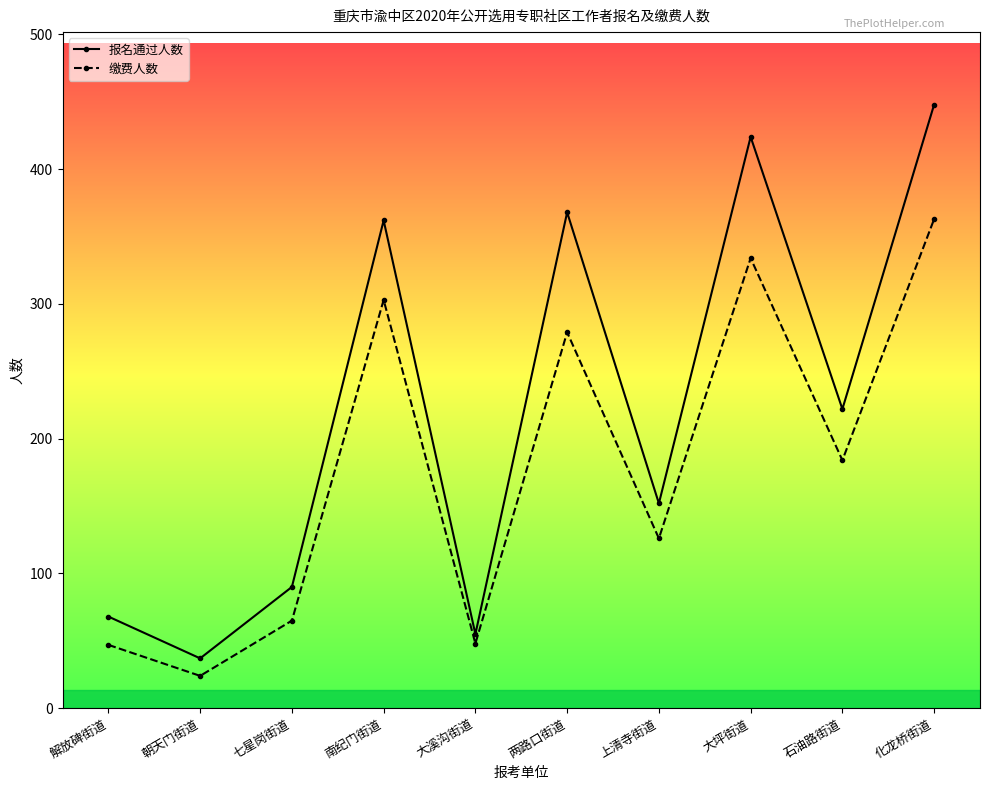

Is it true that 报名通过人数 equals 37 at 朝天门街道?

True